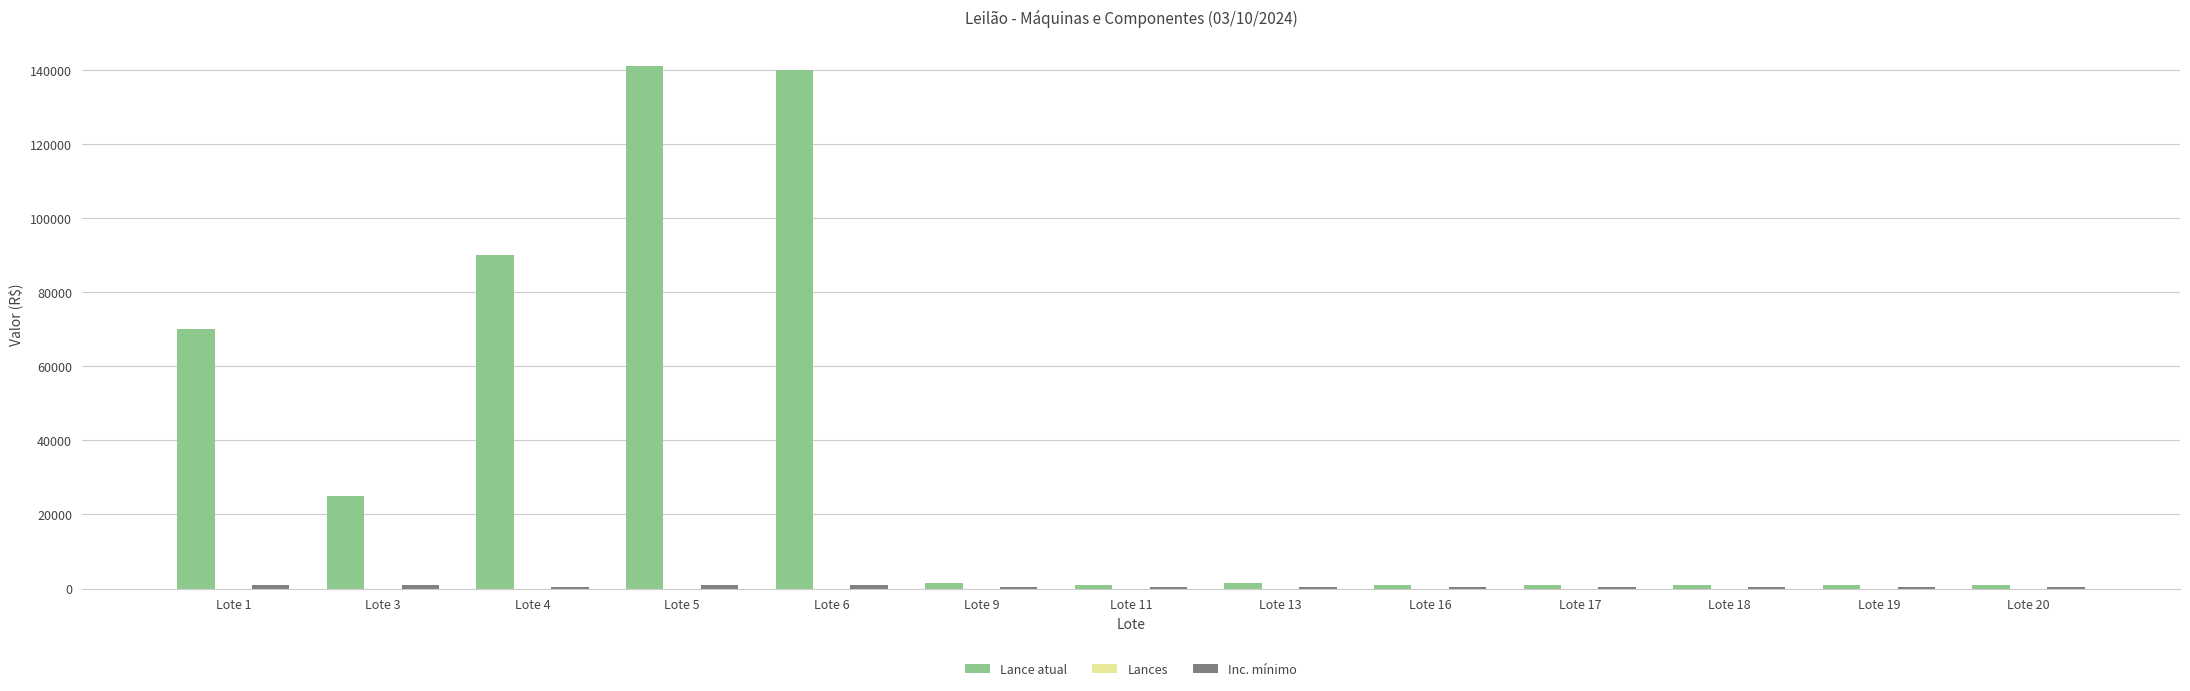

Which series has the largest total across all categories?

Lance atual